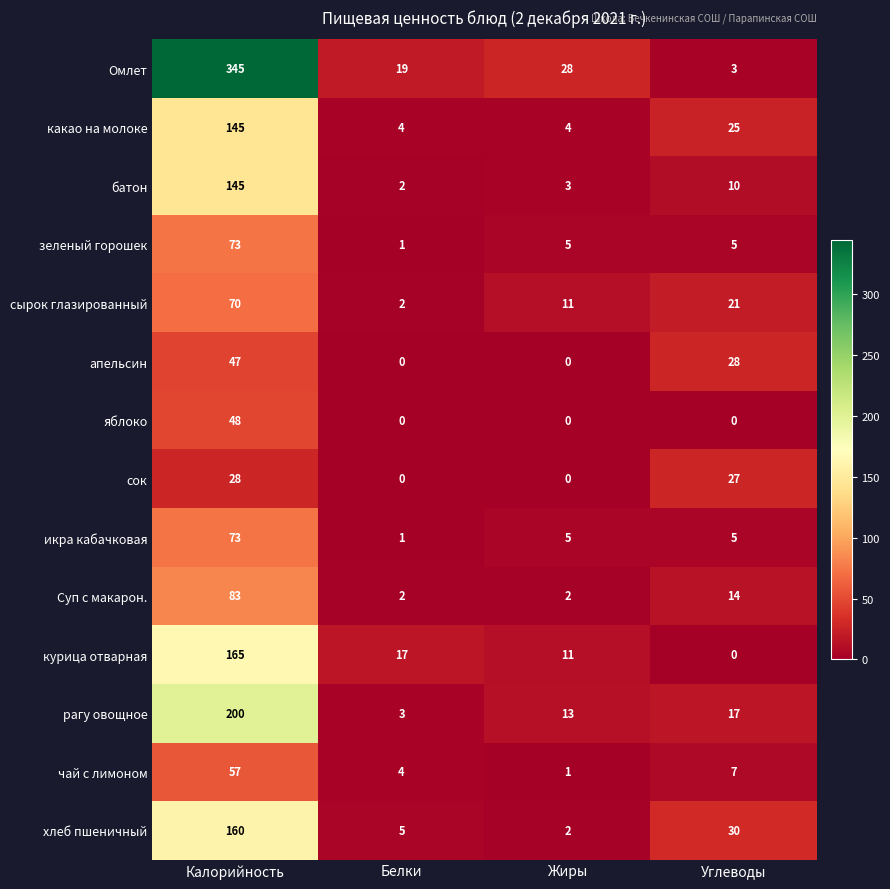

What is the difference between the maximum and minimum values in the Омлет series?

342